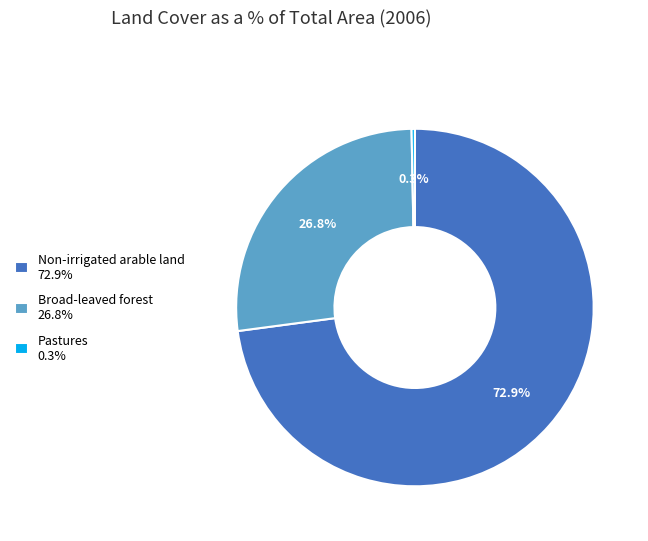

How many slices are in this pie chart?

3